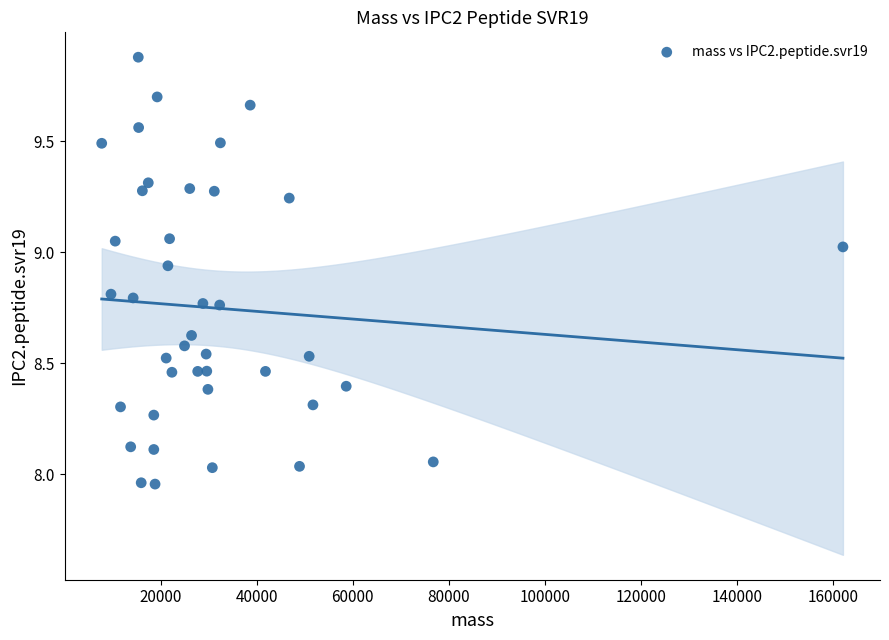

What is the range of Y values (max minus min)?

1.9